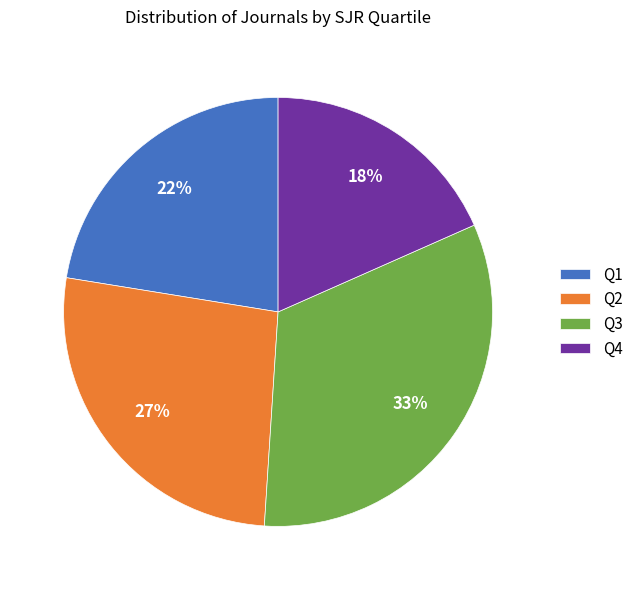

Is the sum of Q4 and Q3 greater than half?

Yes